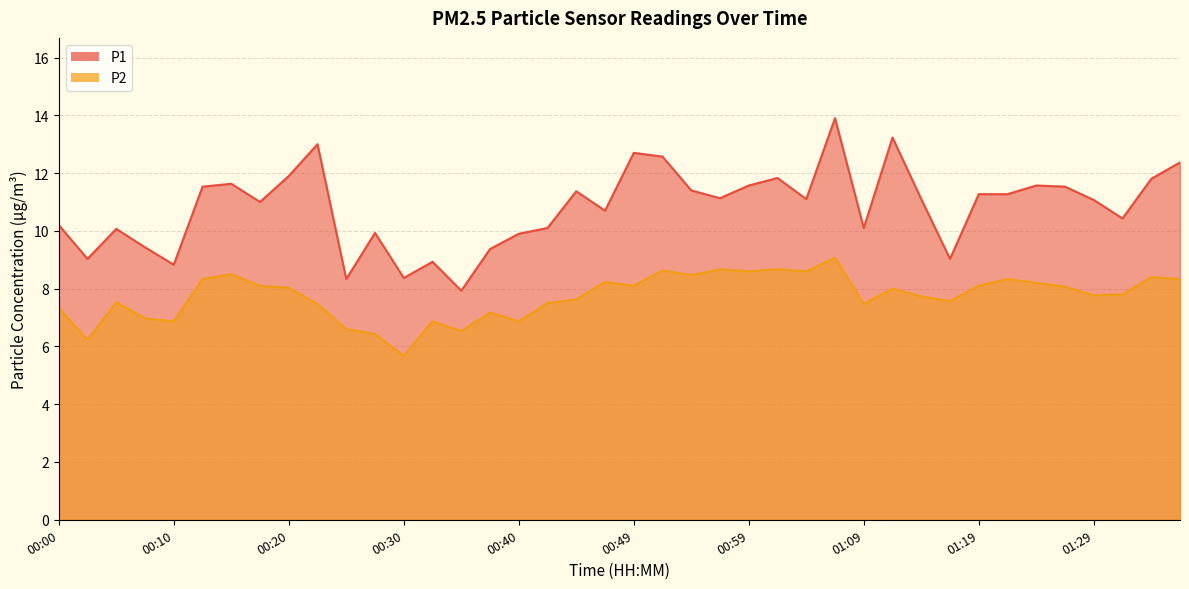

List the labels in order of P2 value, largest first.

01:07, 00:57, 01:02, 00:52, 00:59, 01:04, 00:15, 00:54, 01:34, 00:13, 01:22, 01:37, 00:47, 01:24, 00:17, 00:49, 01:19, 01:27, 00:20, 01:12, 01:32, 01:29, 01:14, 00:44, 01:17, 00:05, 00:42, 00:22, 01:09, 00:00, 00:37, 00:08, 00:10, 00:32, 00:40, 00:25, 00:35, 00:27, 00:03, 00:30